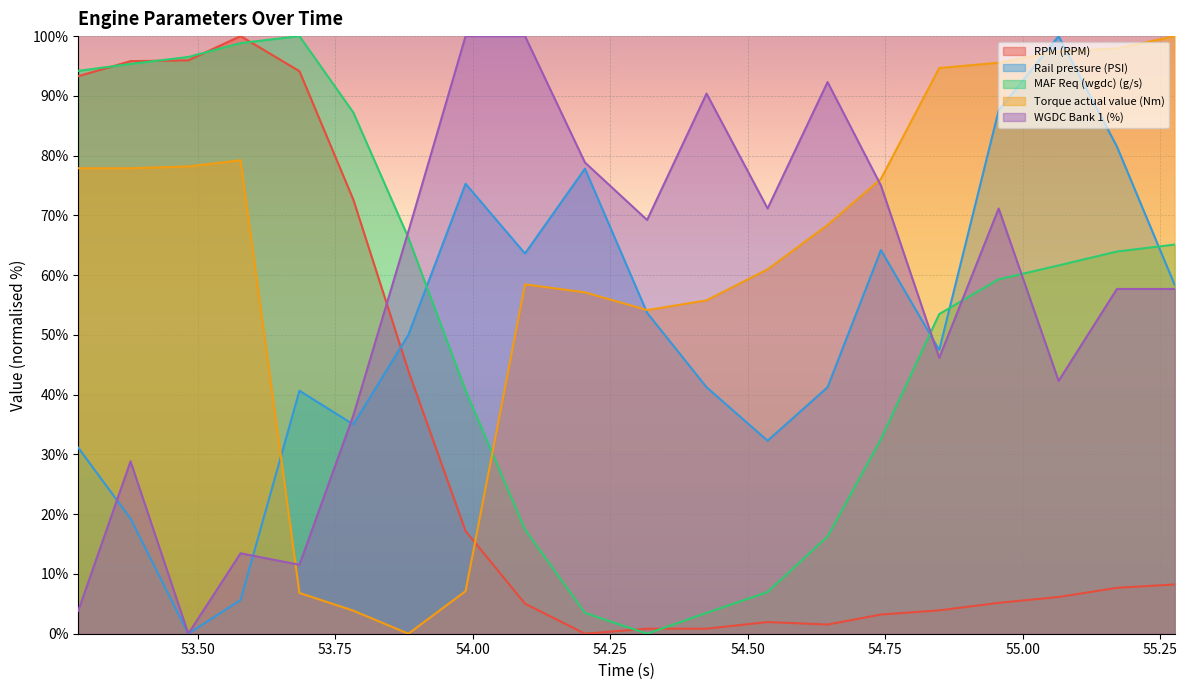

How many times do RPM (RPM) and Torque actual value (Nm) cross each other?

1